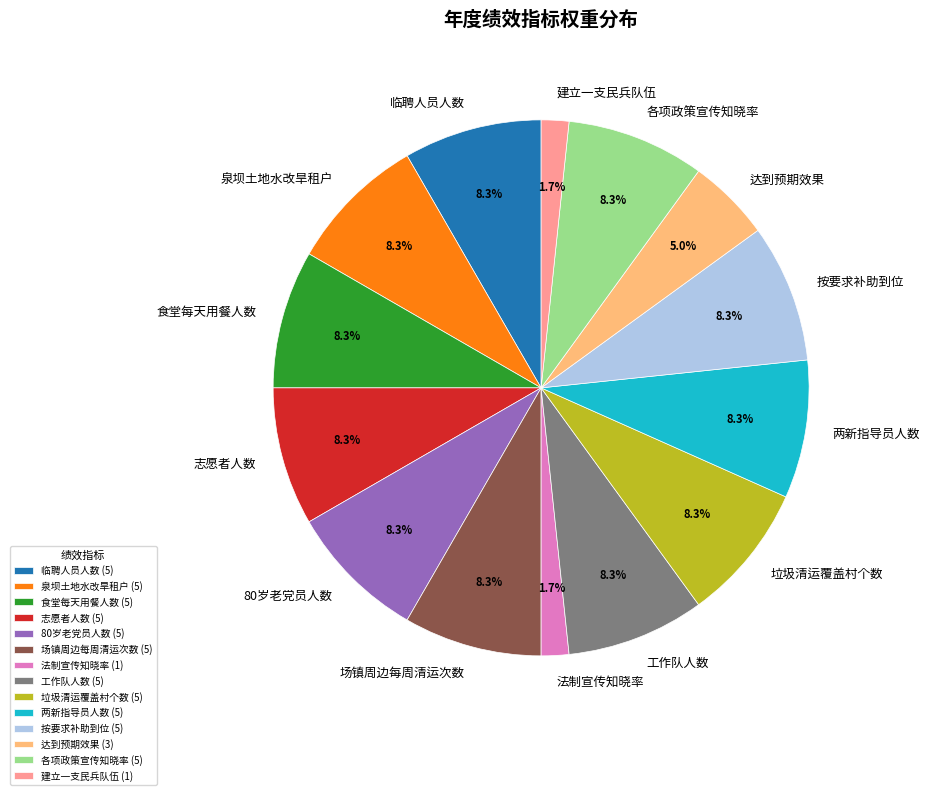

What is the ratio of the value at 法制宣传知晓率 to the value at 工作队人数?

0.2